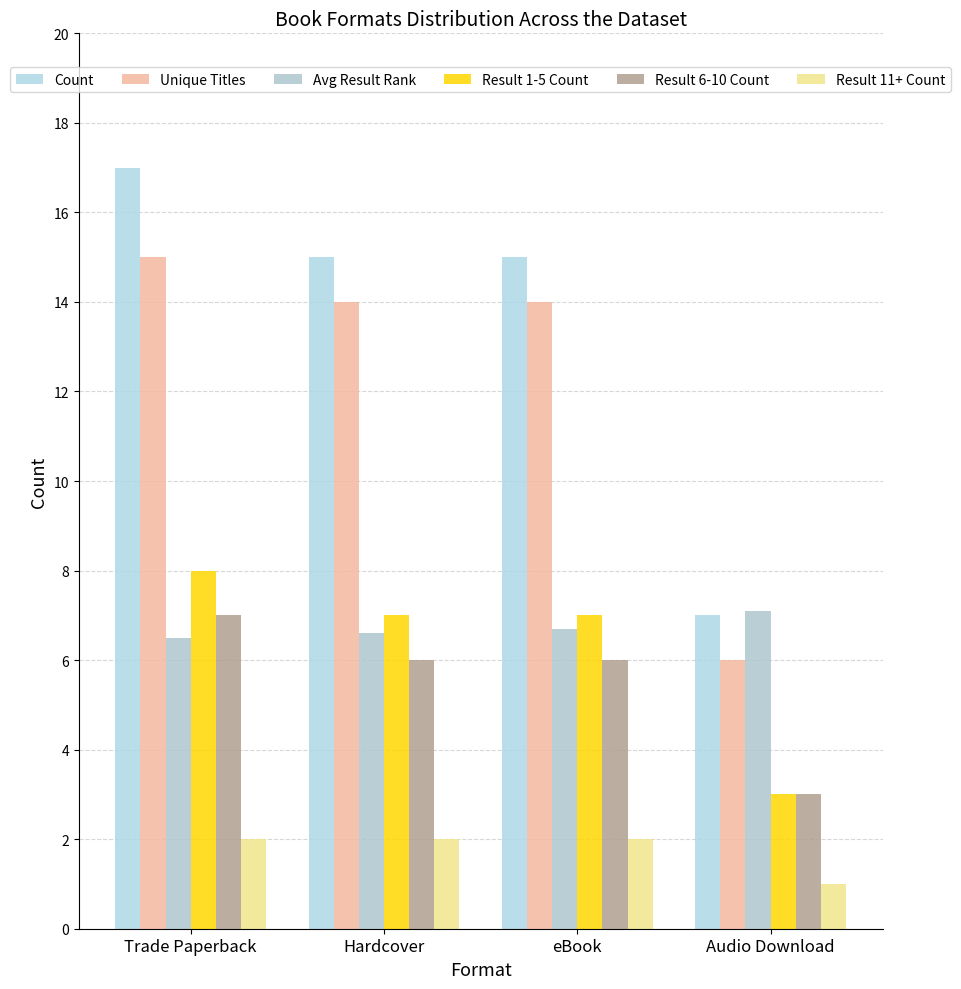

True or false: Result 1-5 Count has a value of 12.1 at Hardcover.

False